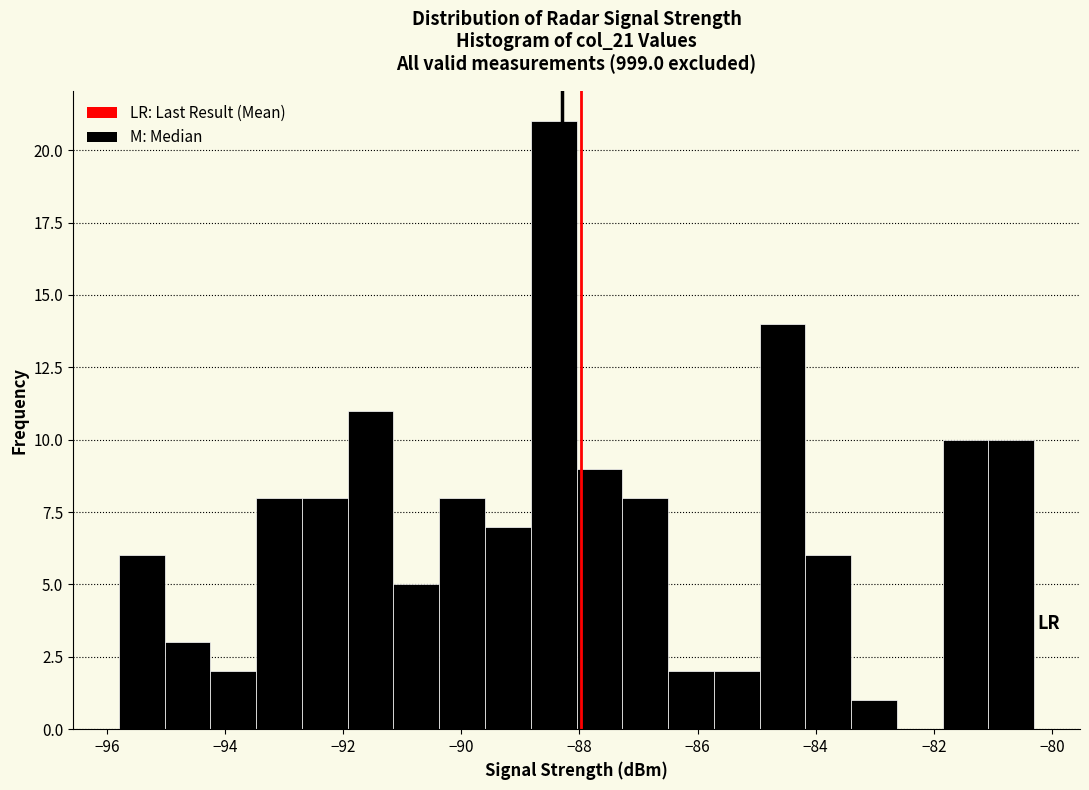

Around what value on the x-axis is the tallest bar? Give the approximate position of its centre, as read against the axis.

-88.4